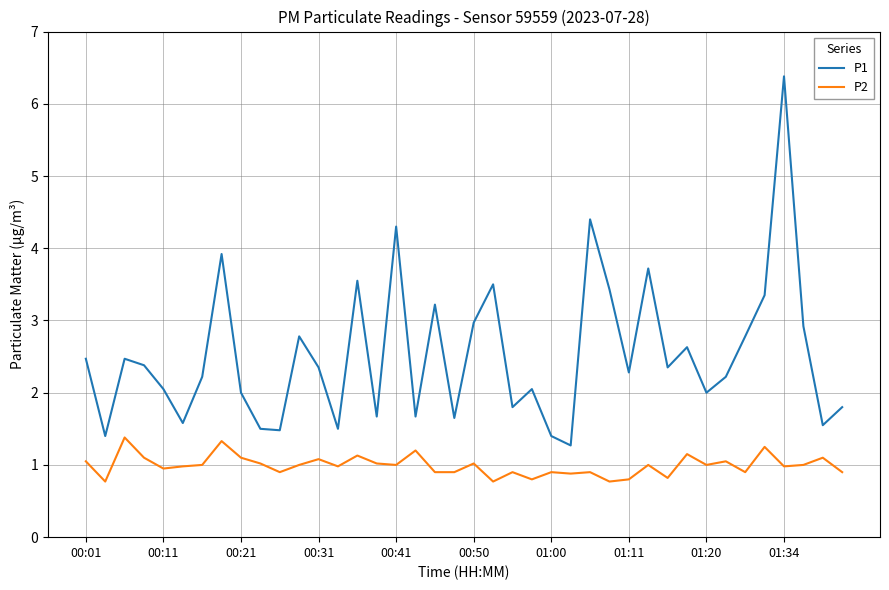

What is the minimum value shown in the chart?

0.8